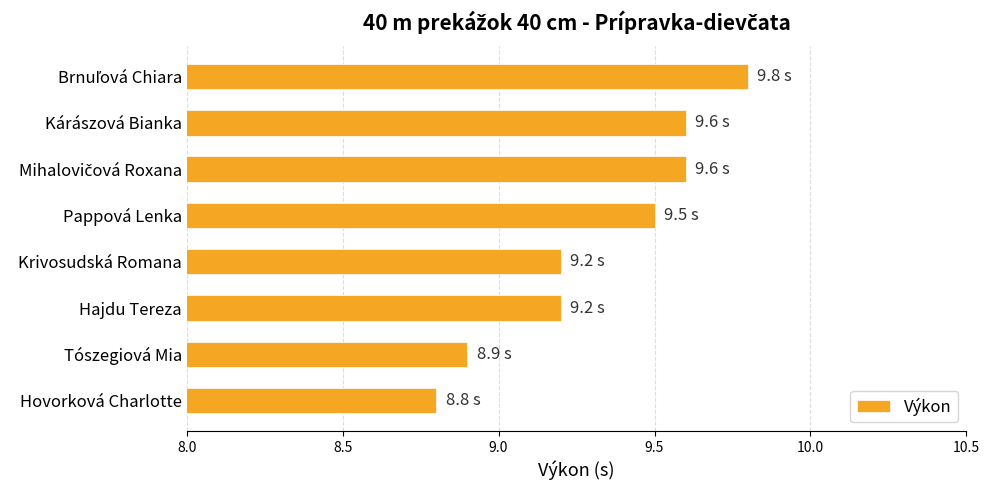

The value at Hovorková Charlotte is 14.6. True or false?

False